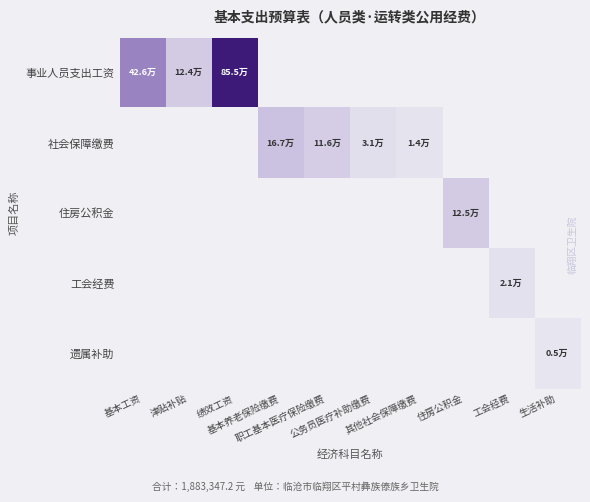

Is the value of 住房公积金 at 公务员医疗补助缴费 greater than the value of 遗属补助 at 工会经费?

No